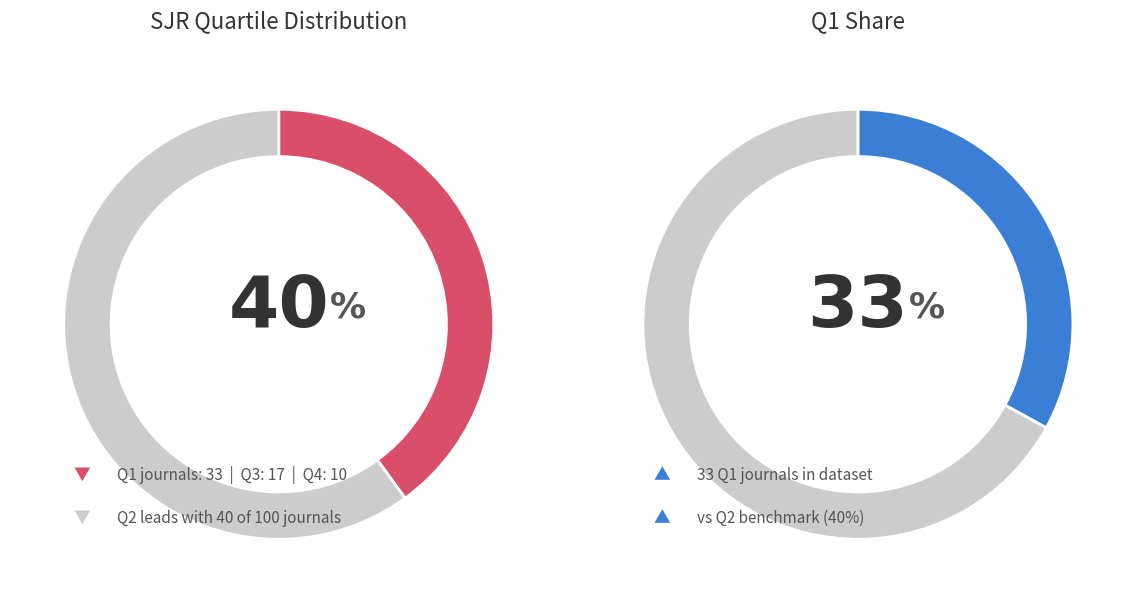

Which slice is the largest?

Q2